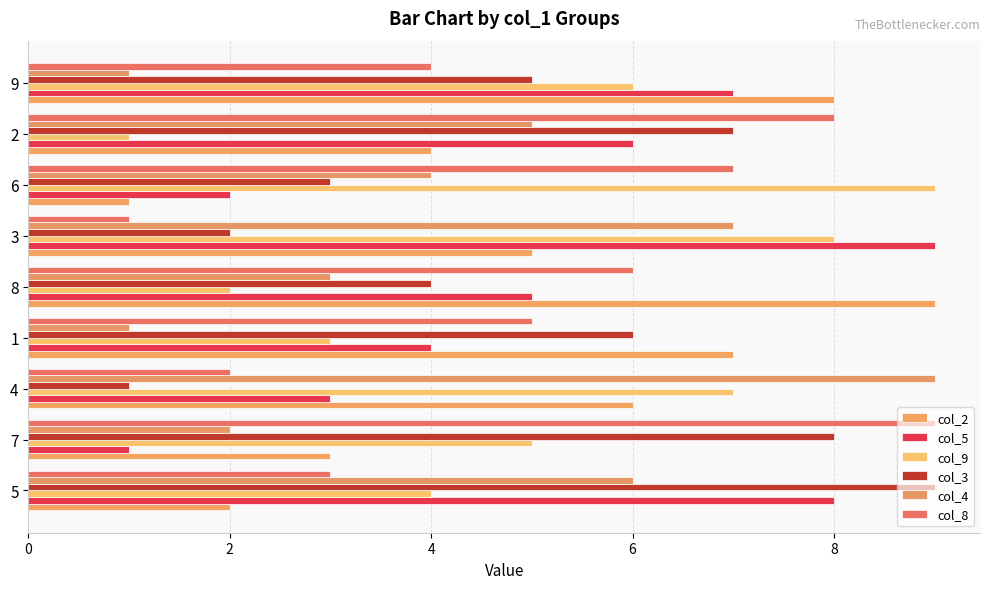

What is the lowest value of the col_9 series?

1